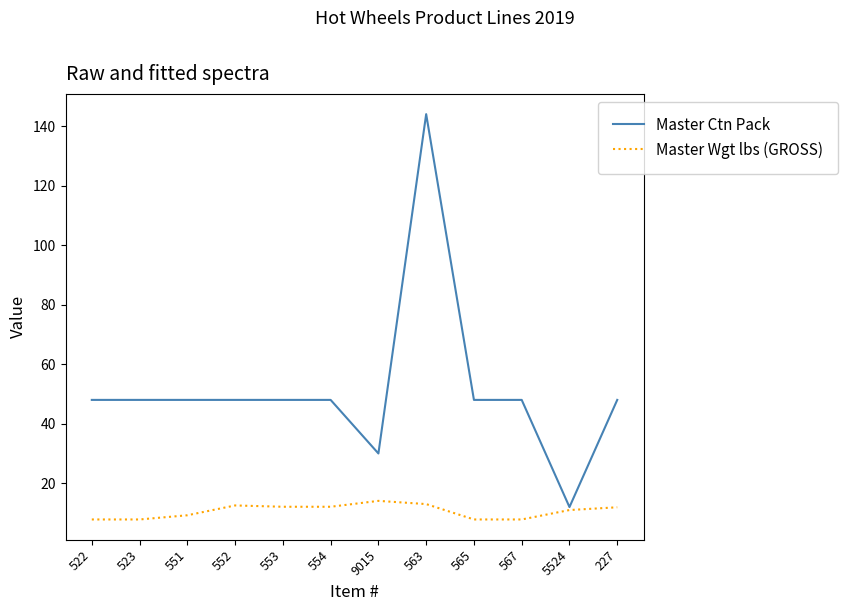

Count the number of categories in the chart.

12